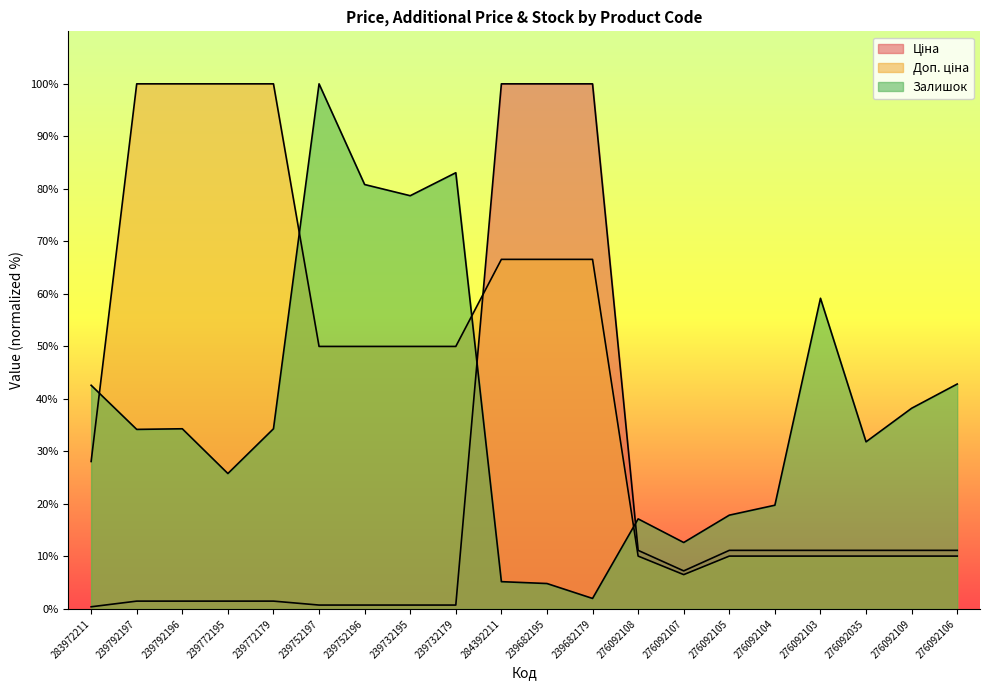

Where is the first local maximum for Залишок?

239792196